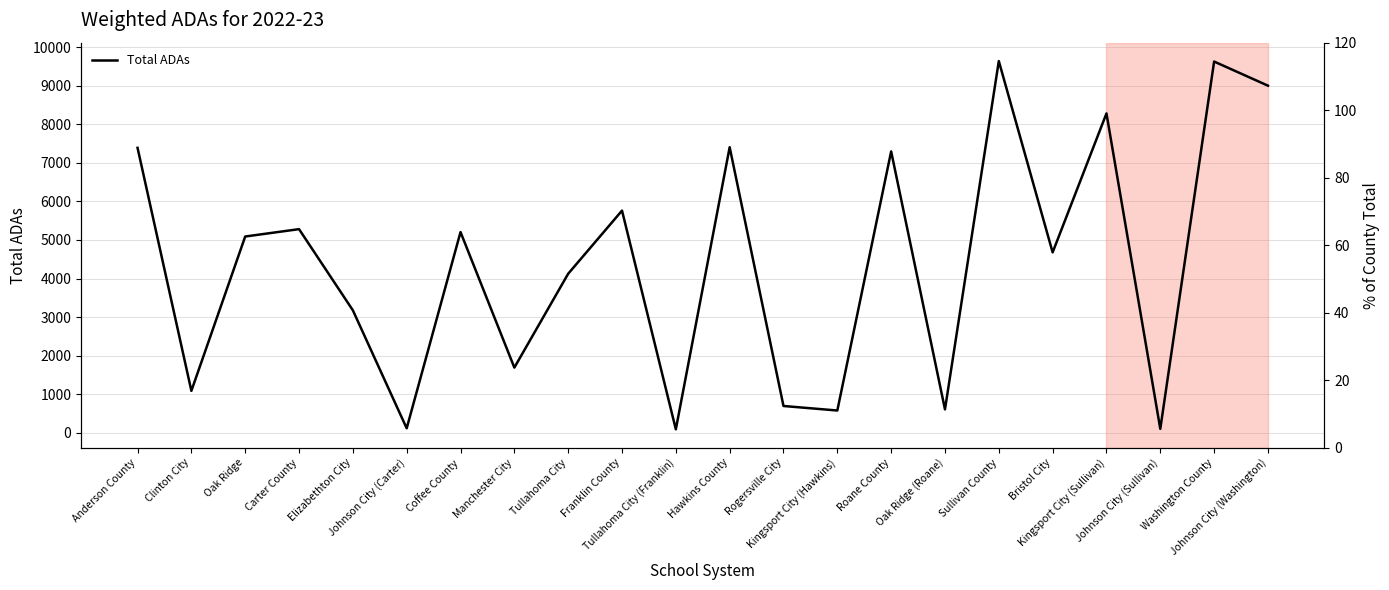

Is this an area chart (filled region under the line)?

No